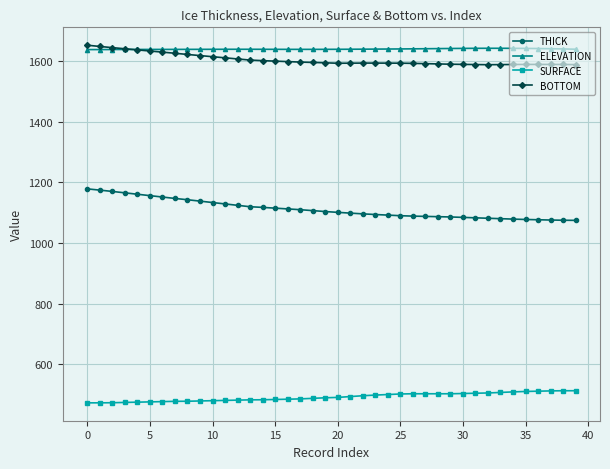

How many values in the ELEVATION series are below 1638?

4